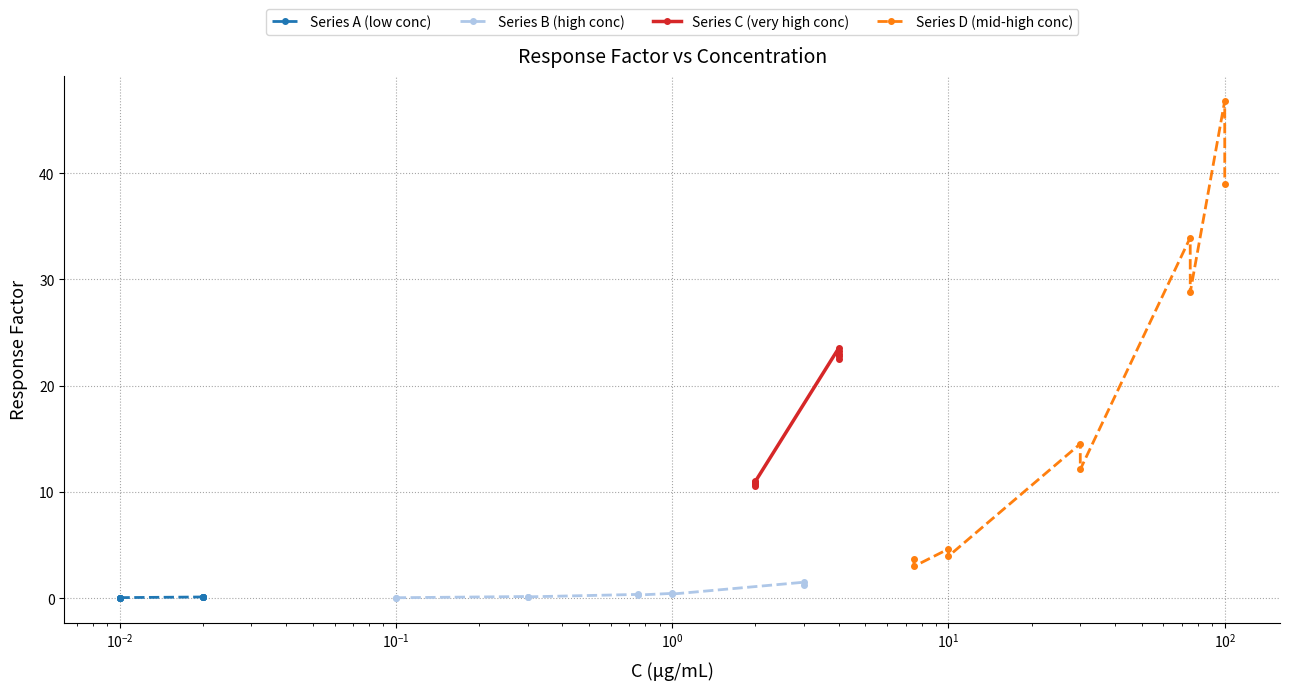

Is the value of Series C (very high conc) at $\mathdefault{10^{1}}$ greater than the value of Series A (low conc) at $\mathdefault{10^{1}}$?

Yes